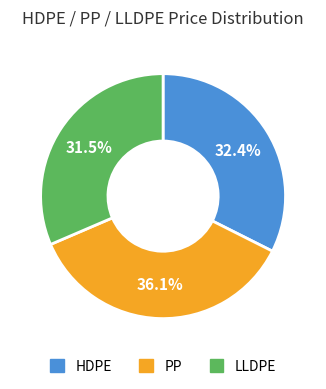

What is the largest slice in the pie chart?

PP